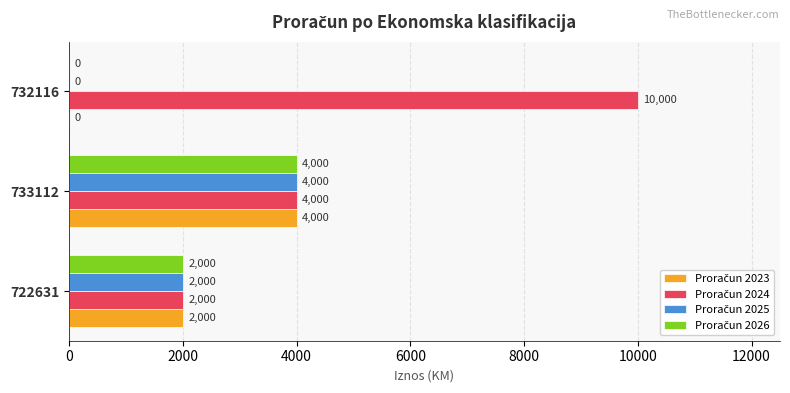

At which category does the chart reach its peak across all series?

732116